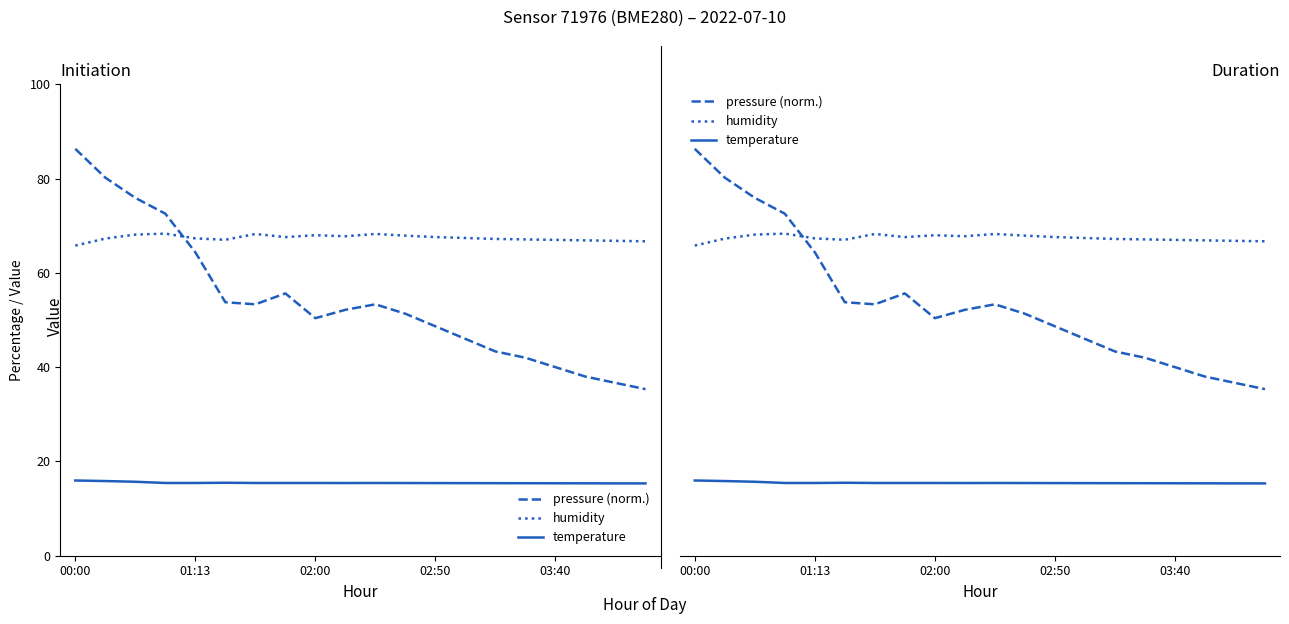

Which series has the largest range (max minus min)?

pressure